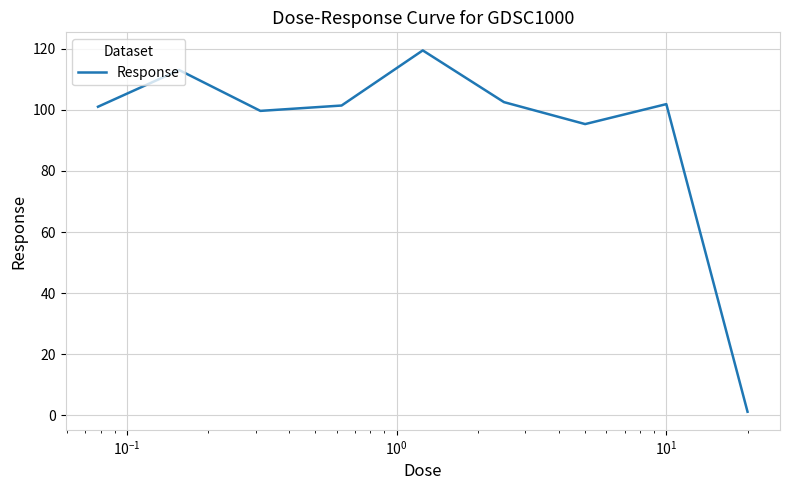

True or false: there are more than 2 points higher than both neighbors.

True